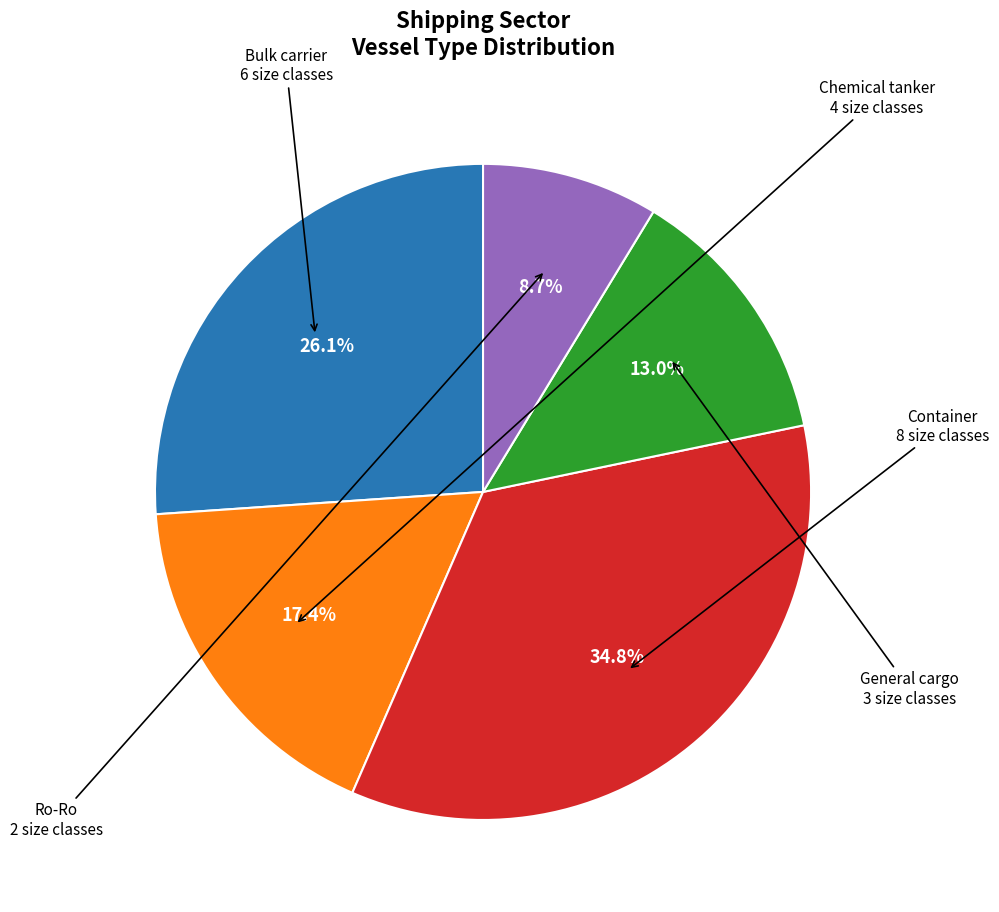

How many segments does this pie chart have?

5